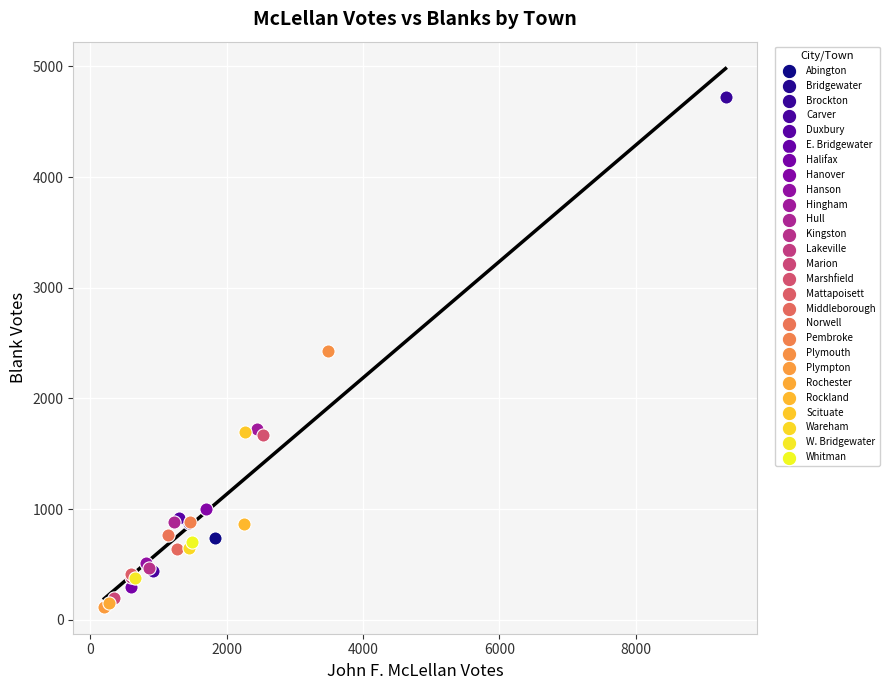

What are all the series names shown in the legend?

Abington, Bridgewater, Brockton, Carver, Duxbury, E. Bridgewater, Halifax, Hanover, Hanson, Hingham, Hull, Kingston, Lakeville, Marion, Marshfield, Mattapoisett, Middleborough, Norwell, Pembroke, Plymouth, Plympton, Rochester, Rockland, Scituate, Wareham, W. Bridgewater, Whitman